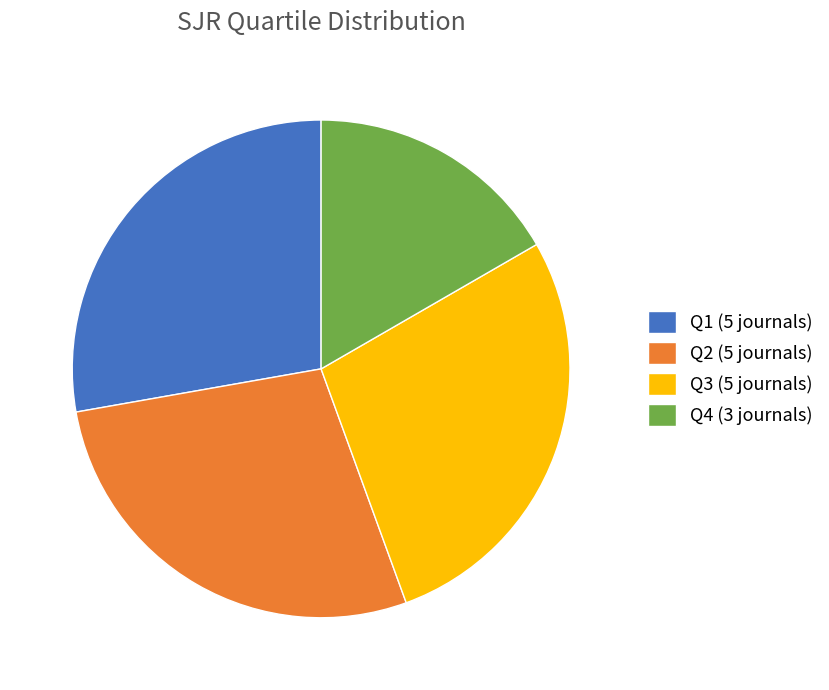

The Q1 (5 journals) slice represents 28% of the pie. True or false?

True